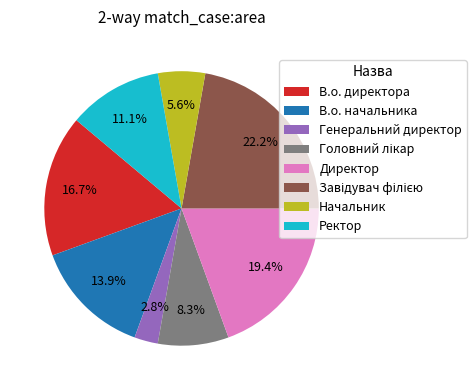

To the nearest percent, what is the difference between the largest and smallest slice percentages?

19%